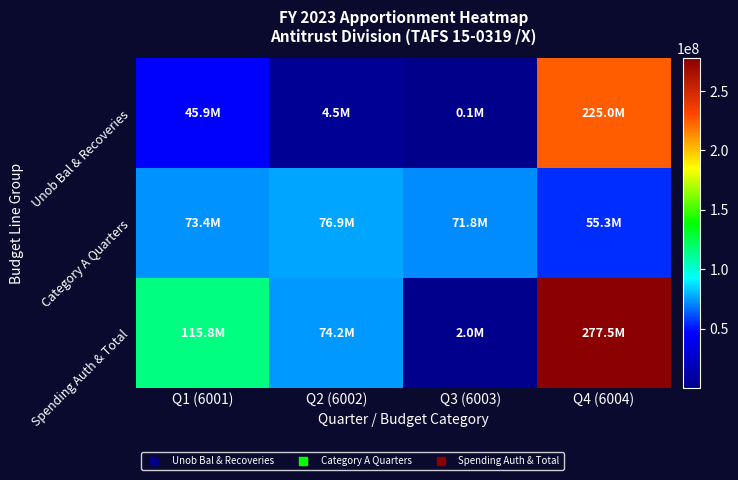

What is the difference between the highest and lowest values at Q2 (6002)?

72417904